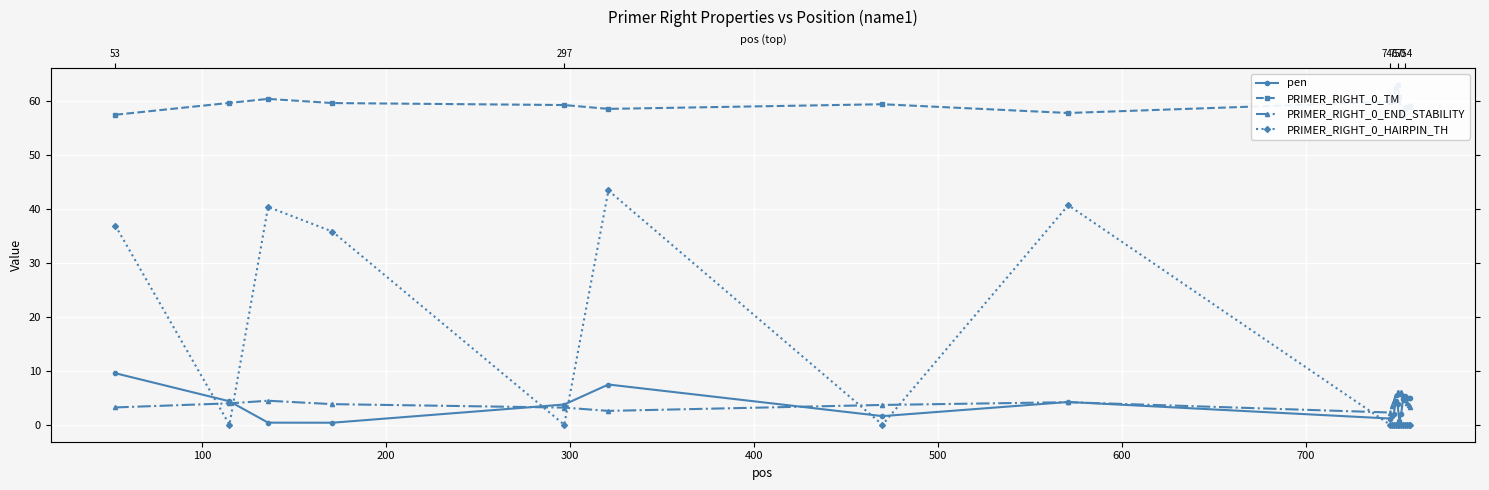

True or false: PRIMER_RIGHT_0_TM has a value of 26.6 at 600.

False